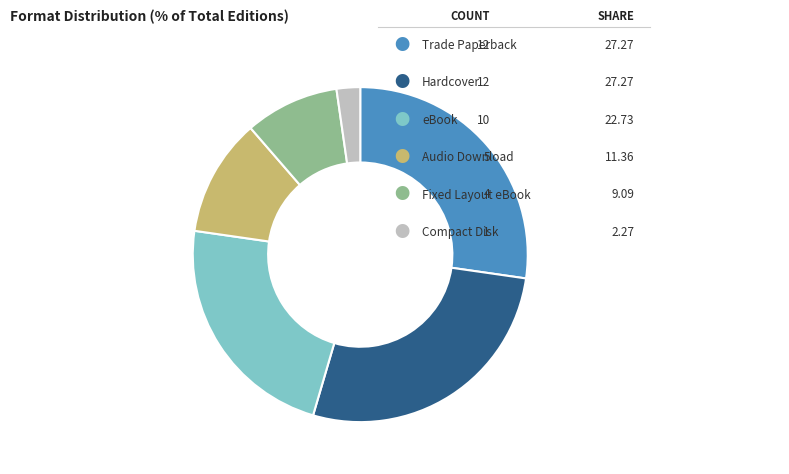

To the nearest percent, what is the average slice percentage?

17%